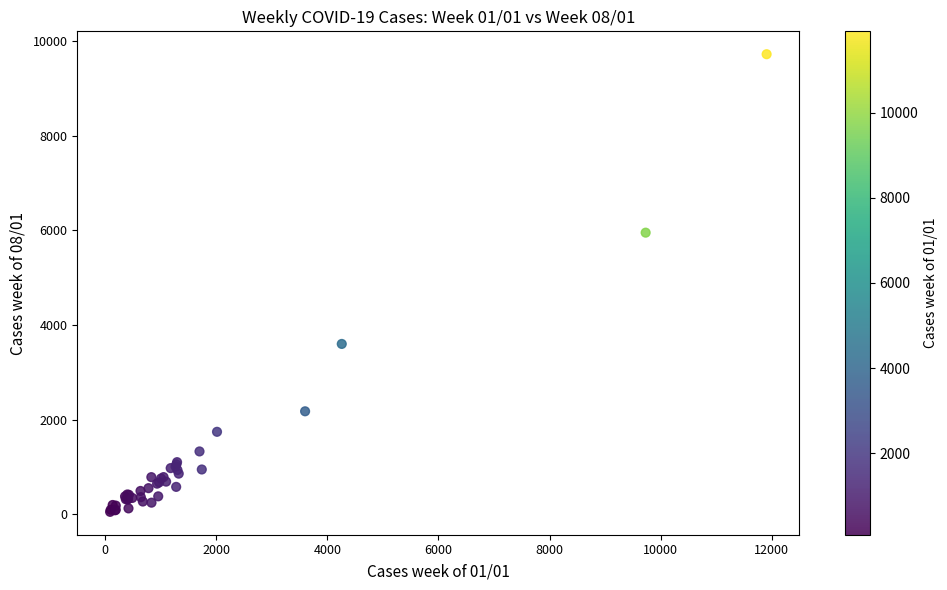

What Y value in the scatter plot is closest to 4888?

5954